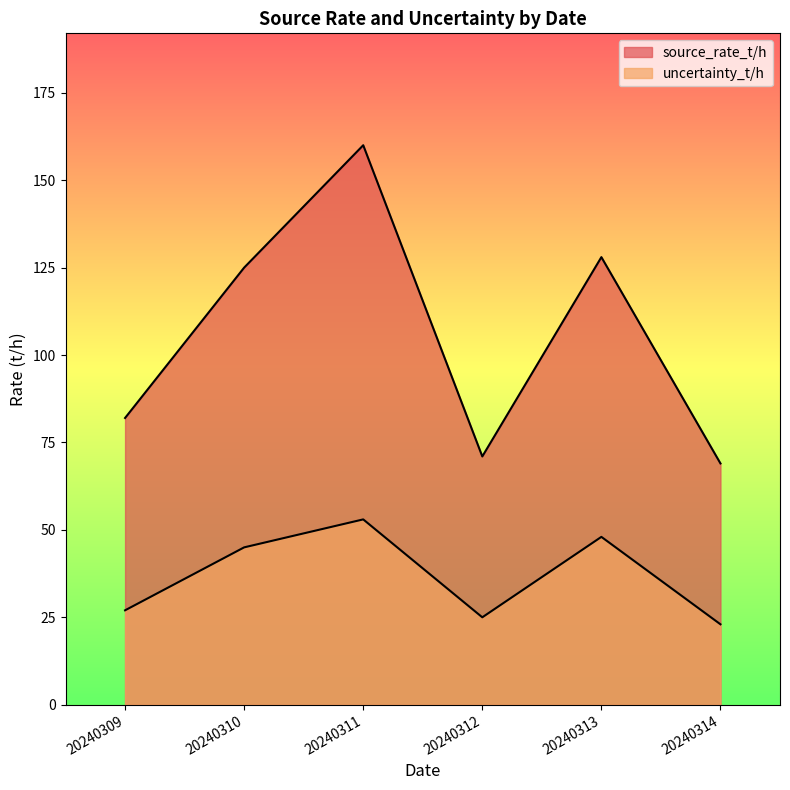

Does the chart have visible grid lines?

No